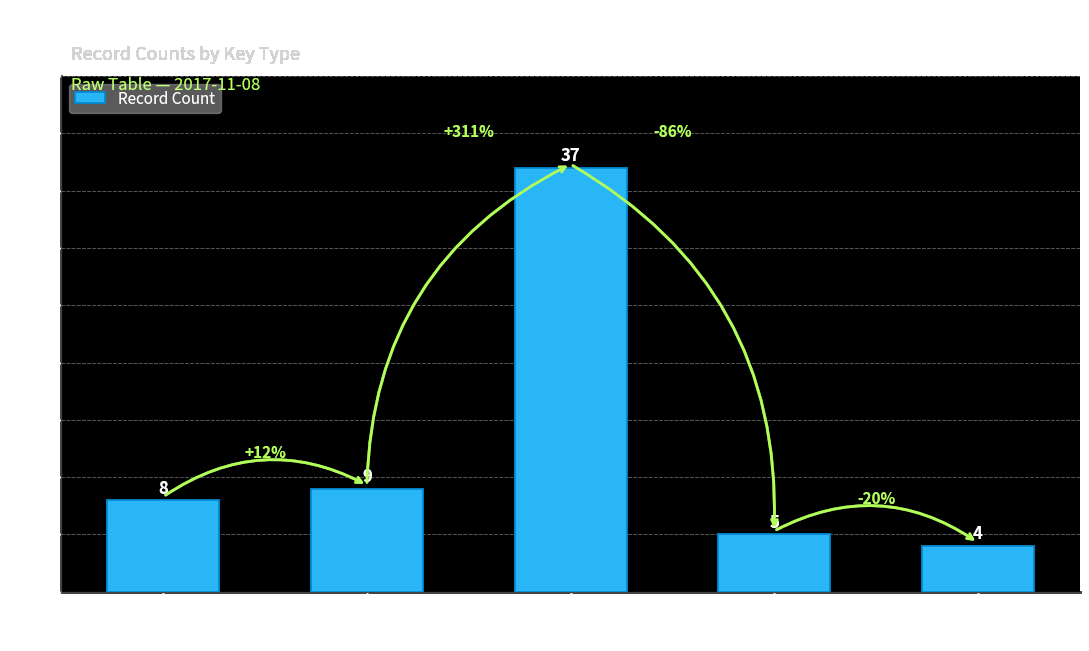

Reading right to left, transcribe all the data shown in this chart.

Active=4	Total=5	Yield=37	Total Time=9	Active Time=8